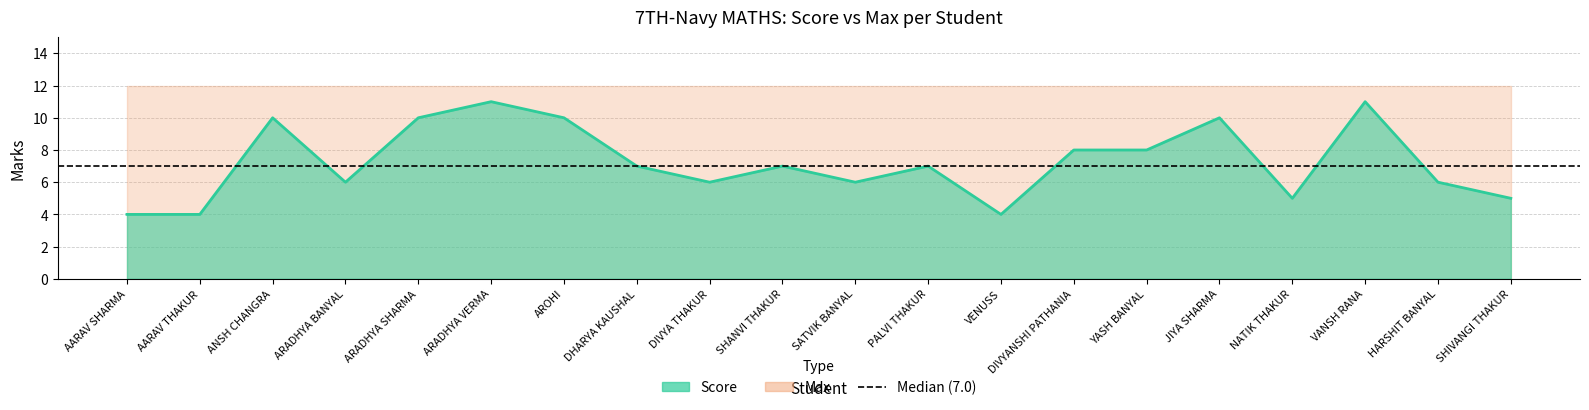

Count the values in the range 6 to 10.

13